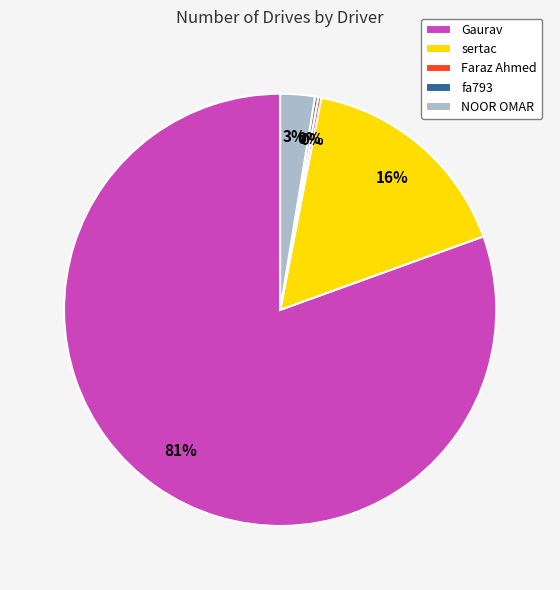

Is it true that NOOR OMAR is 3% of the pie?

True